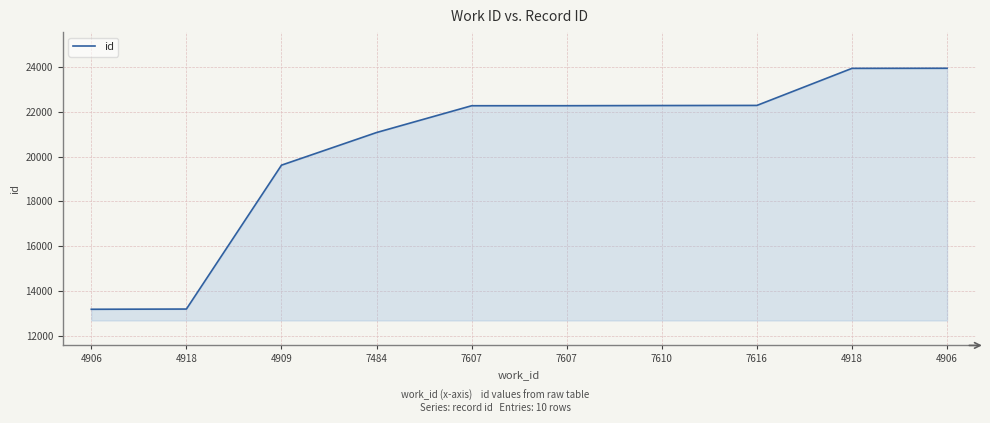

Is it true that the value at 4906 is 6542?

False